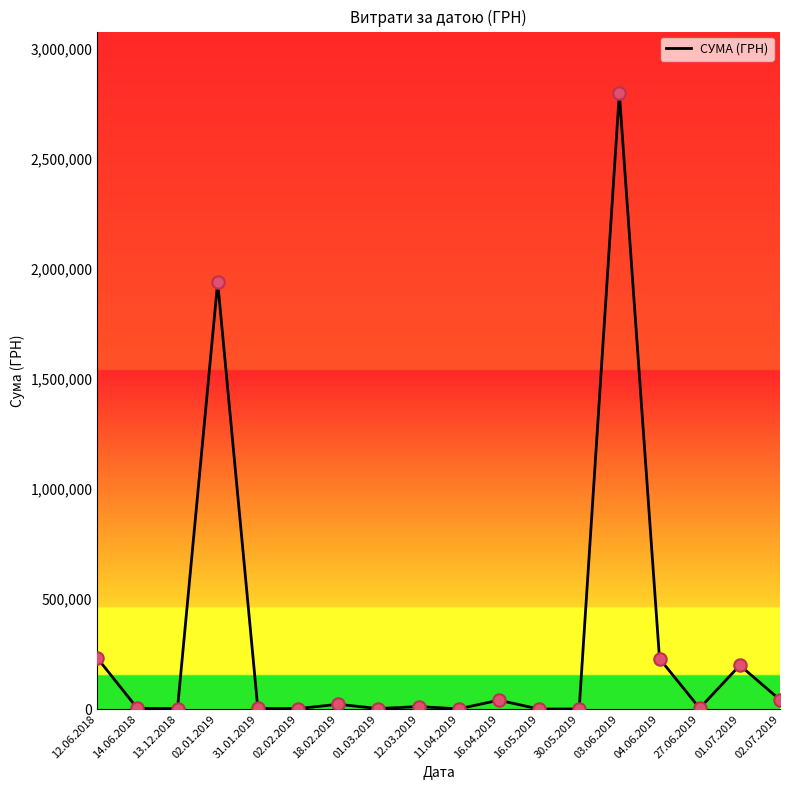

What is the change in value from 12.06.2018 to 11.04.2019?

-231605.5